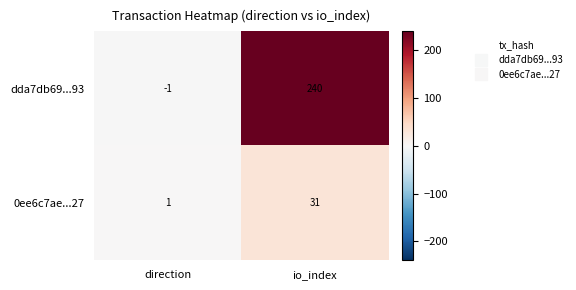

Reading left to right, transcribe all the data shown in this chart.

dda7db69...93: -1	240
0ee6c7ae...27: 1	31